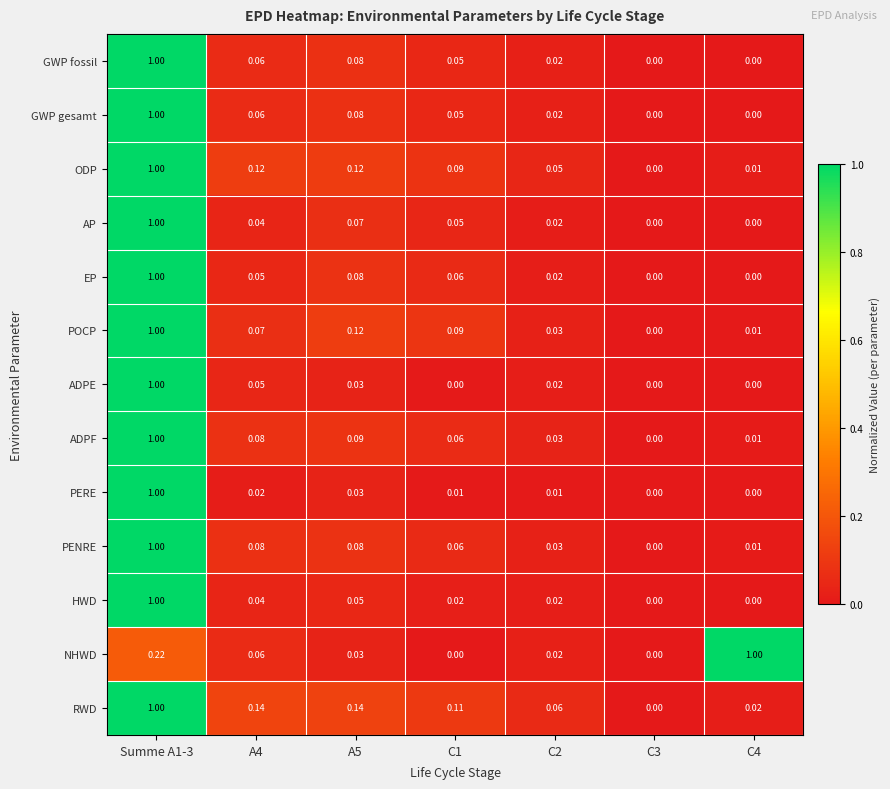

Is the value of AP at C4 greater than the value of POCP at C2?

No